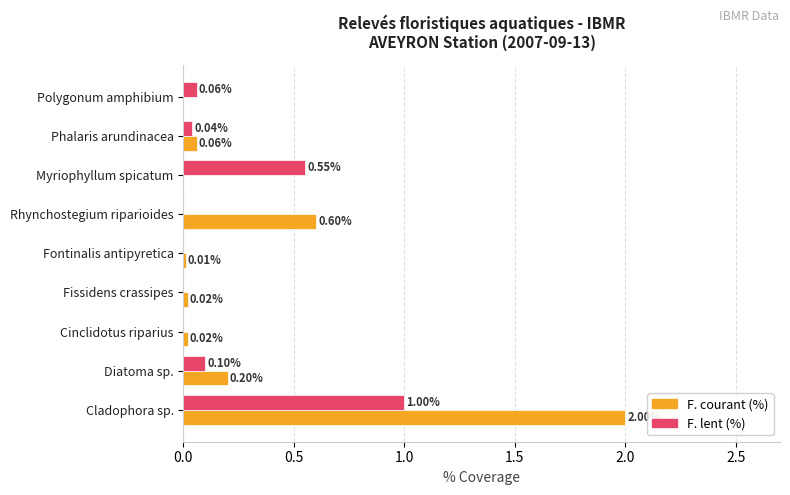

Where is F. courant (%) nearest to the value 1?

Rhynchostegium riparioides